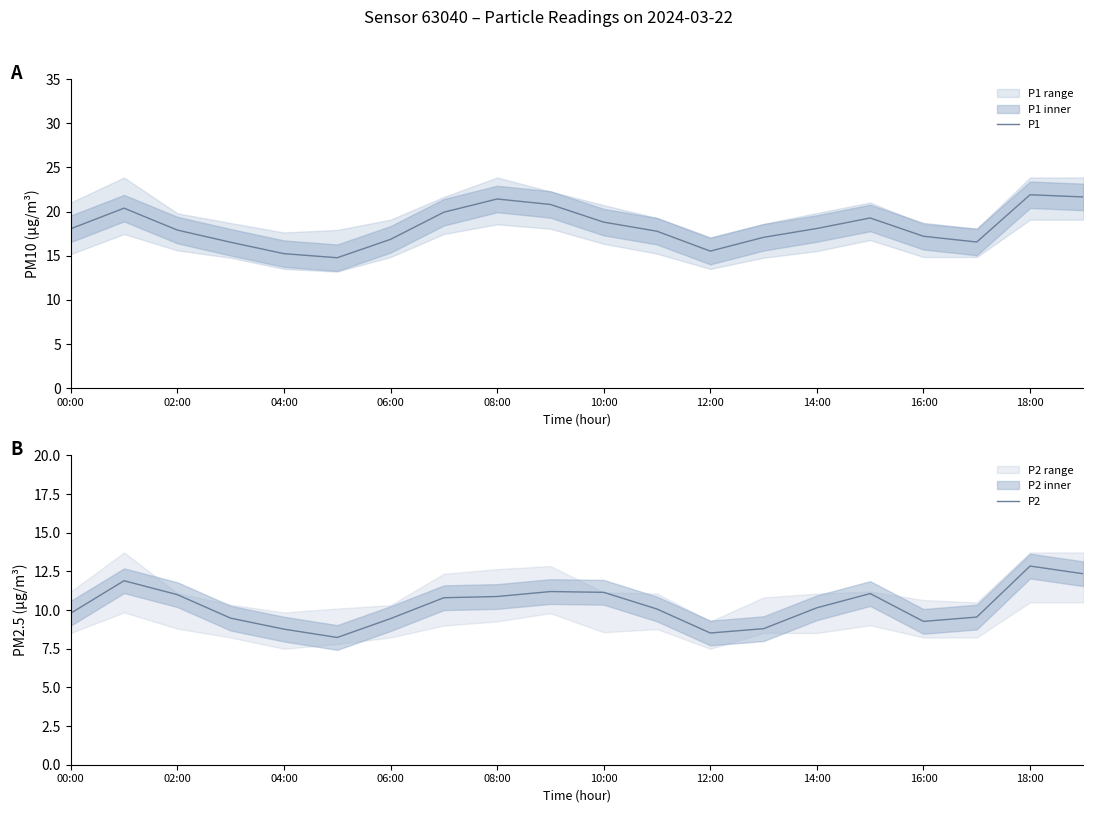

What is the minimum value for P2?

8.2